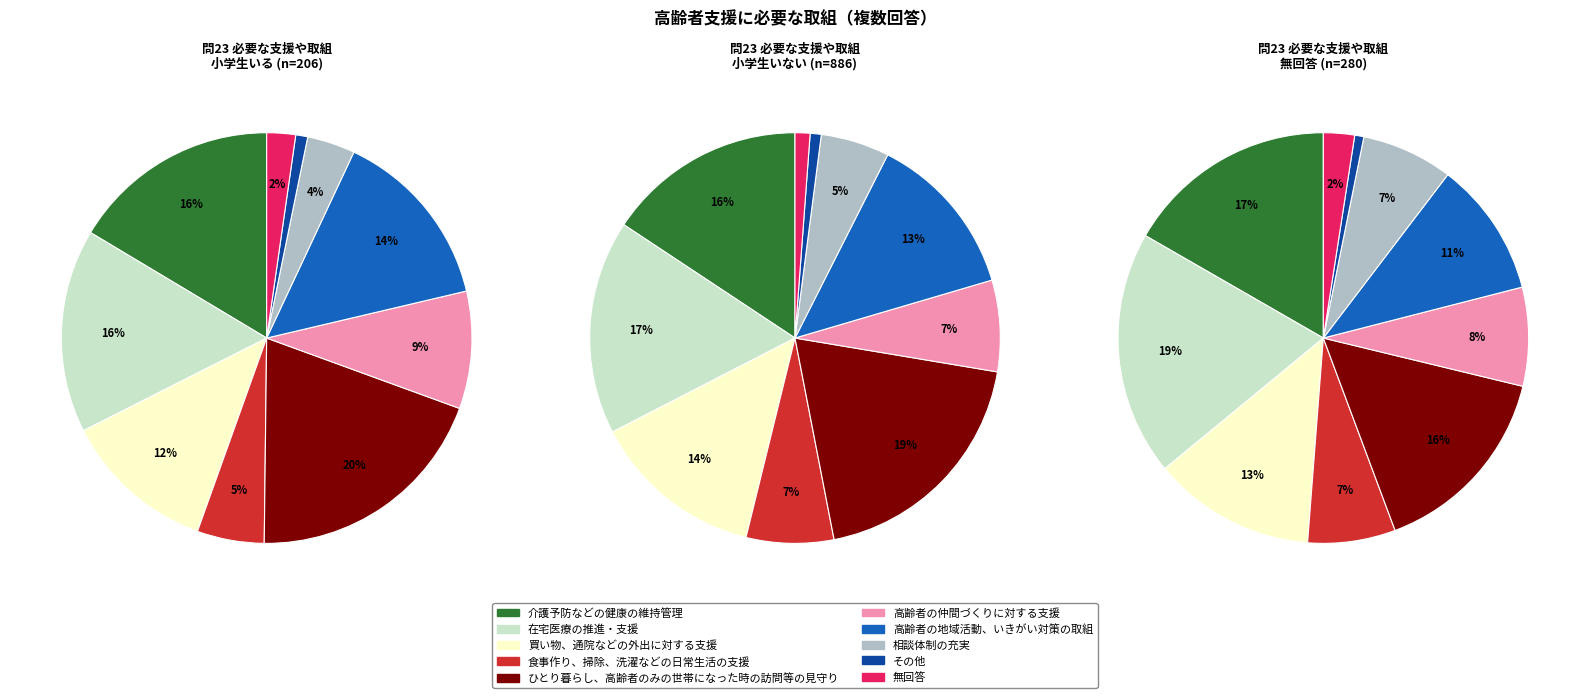

How many slices are in this pie chart?

10